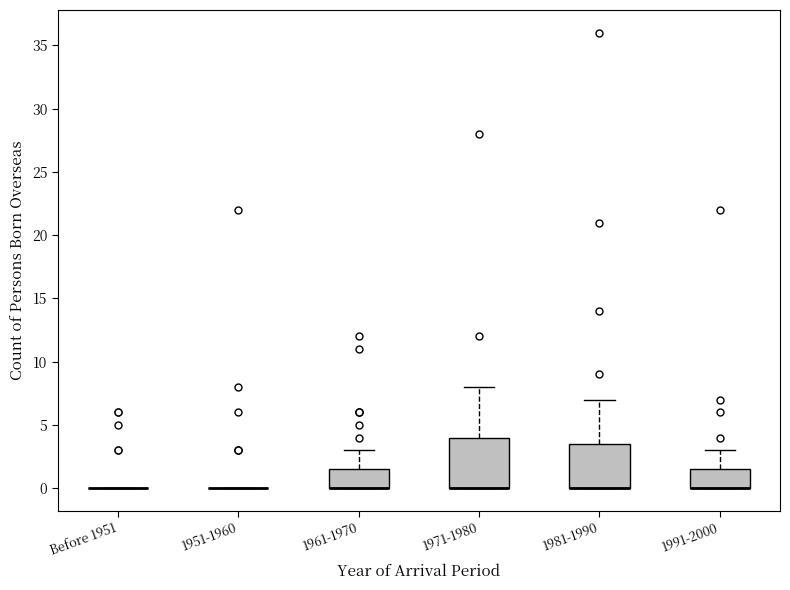

Reading left to right, read every box against the y-axis: the position of its median line, the range the box covers, and the ends of its whiskers. The values are not printed on the chart, so give them approximately, as read against the axis.

Before 1951: box collapsed to a line at 0.0, whiskers 0.0 to 0.0
1951-1960: box collapsed to a line at 0.0, whiskers 0.0 to 0.0
1961-1970: median 0.0 (drawn on the box's lower edge), box 0.0 to 1.5, whiskers 0.0 to 3.0
1971-1980: median 0.0 (drawn on the box's lower edge), box 0.0 to 4.0, whiskers 0.0 to 8.0
1981-1990: median 0.0 (drawn on the box's lower edge), box 0.0 to 3.5, whiskers 0.0 to 7.0
1991-2000: median 0.0 (drawn on the box's lower edge), box 0.0 to 1.5, whiskers 0.0 to 3.0